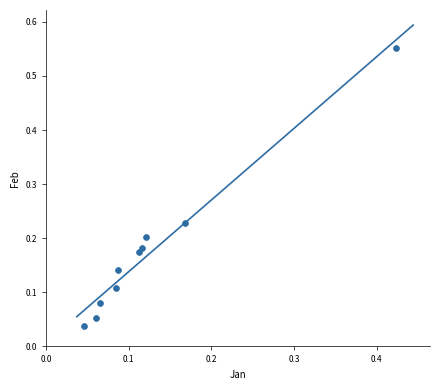

What is the range of Y values (max minus min)?

0.5